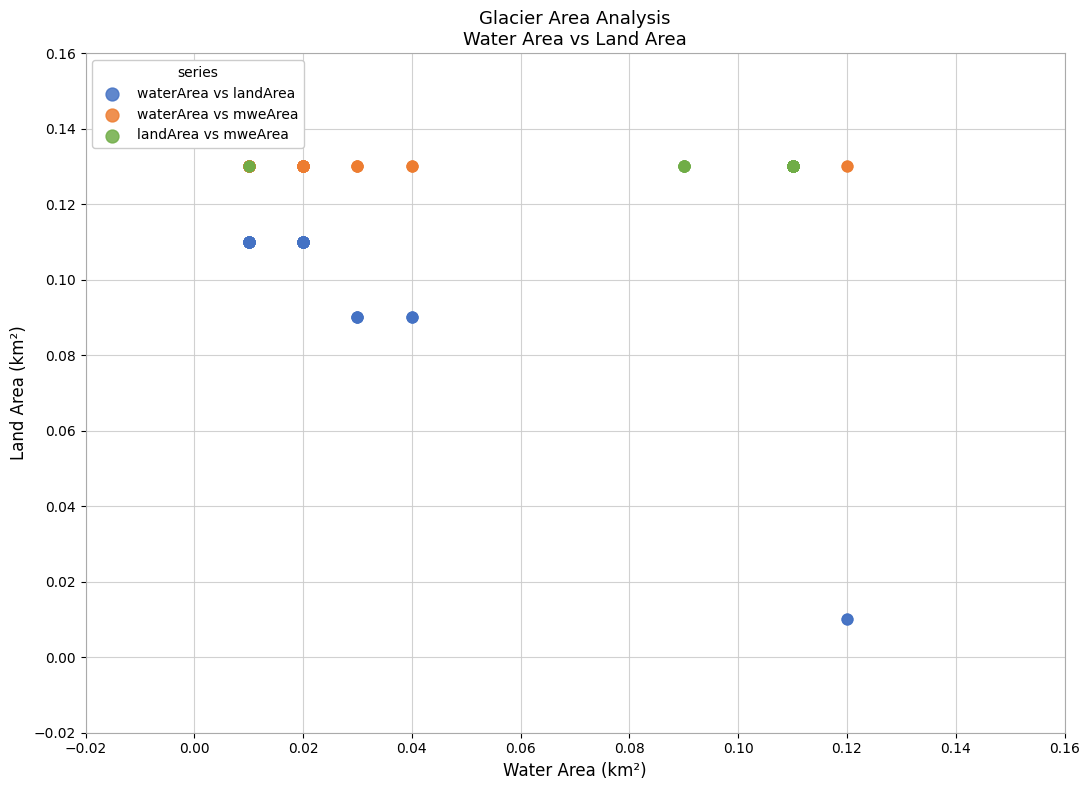

Which series contains the lowest Y value?

waterArea vs landArea